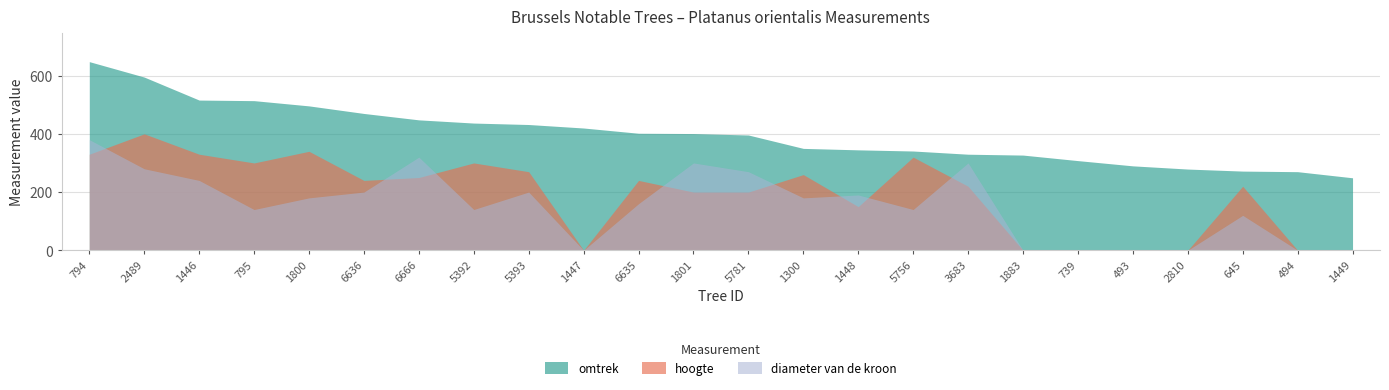

What is the total value across all series at 794?

1358